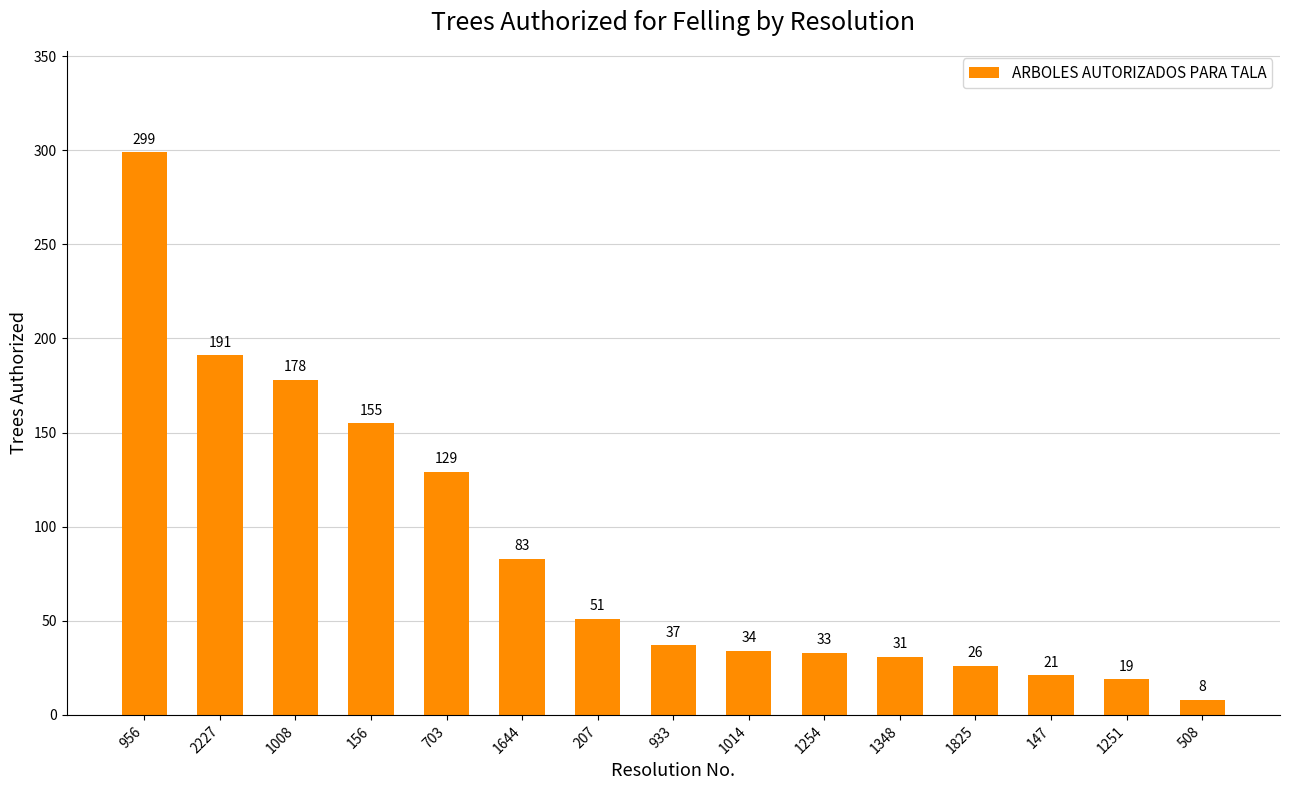

Reading left to right, list all the values displayed in this chart.

956=299	2227=191	1008=178	156=155	703=129	1644=83	207=51	933=37	1014=34	1254=33	1348=31	1825=26	147=21	1251=19	508=8